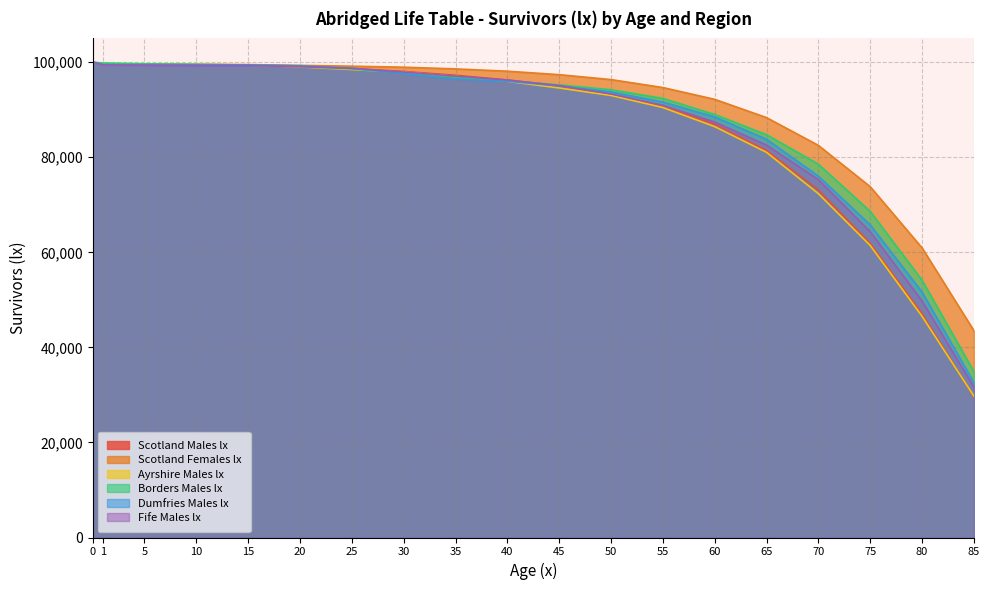

Which series has the largest range (max minus min)?

Scotland Males lx